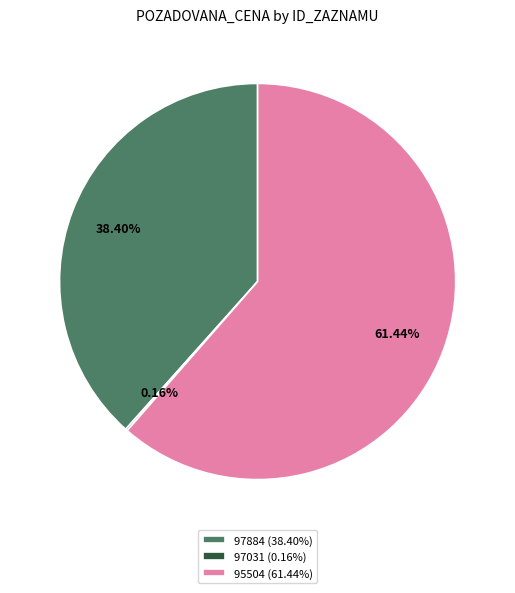

Is it true that 97884 is 38% of the pie?

True